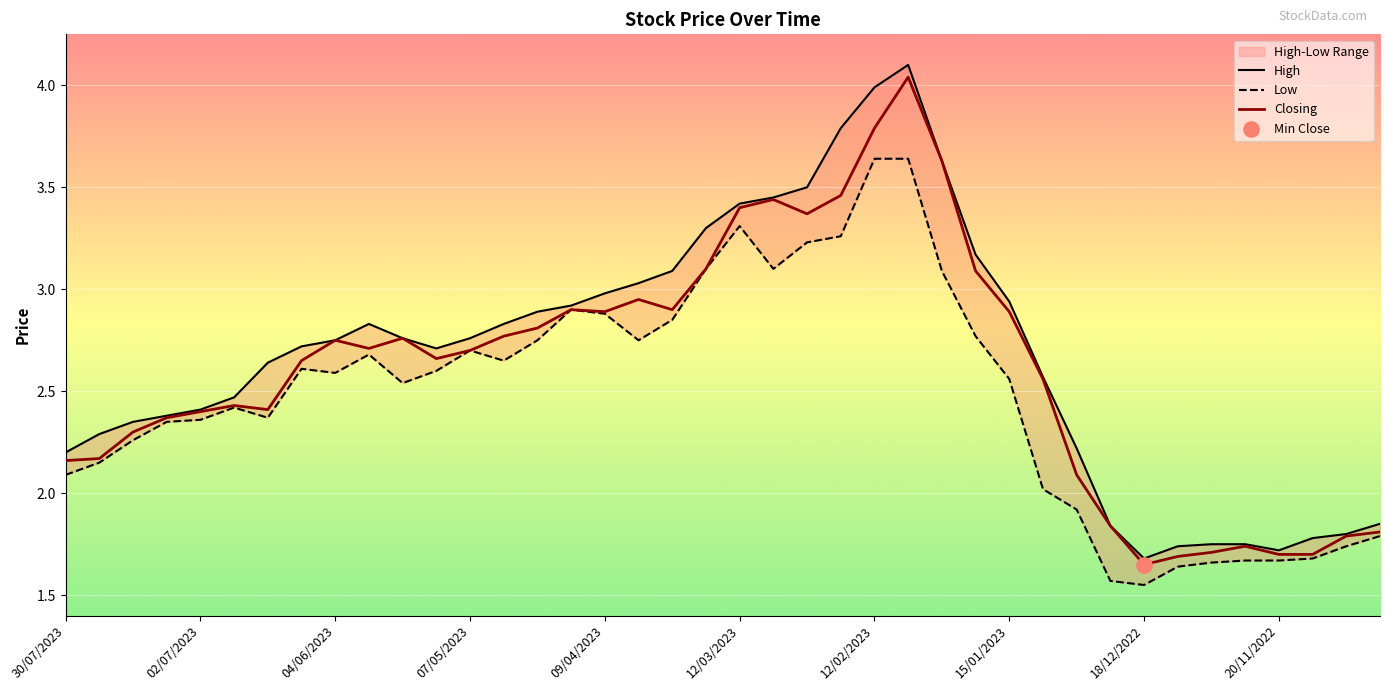

At which category is the sum across all series the highest?

25